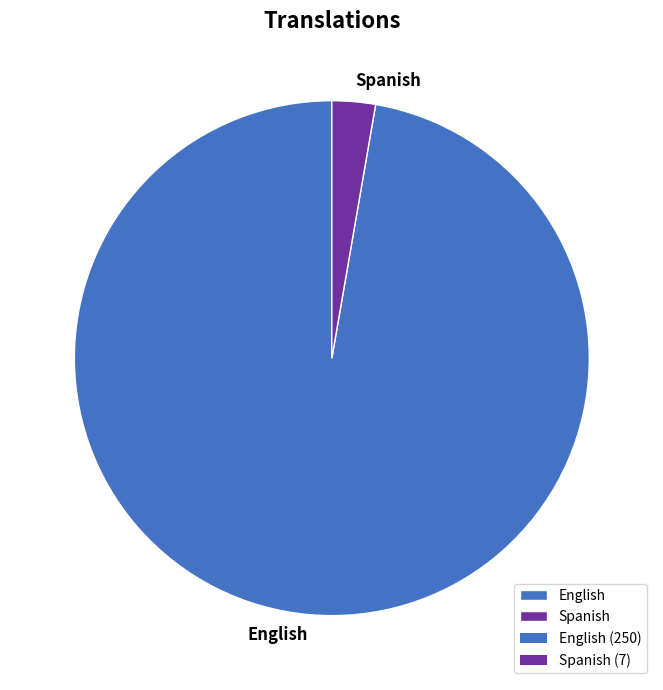

Is the sum of Spanish and English greater than half?

Yes